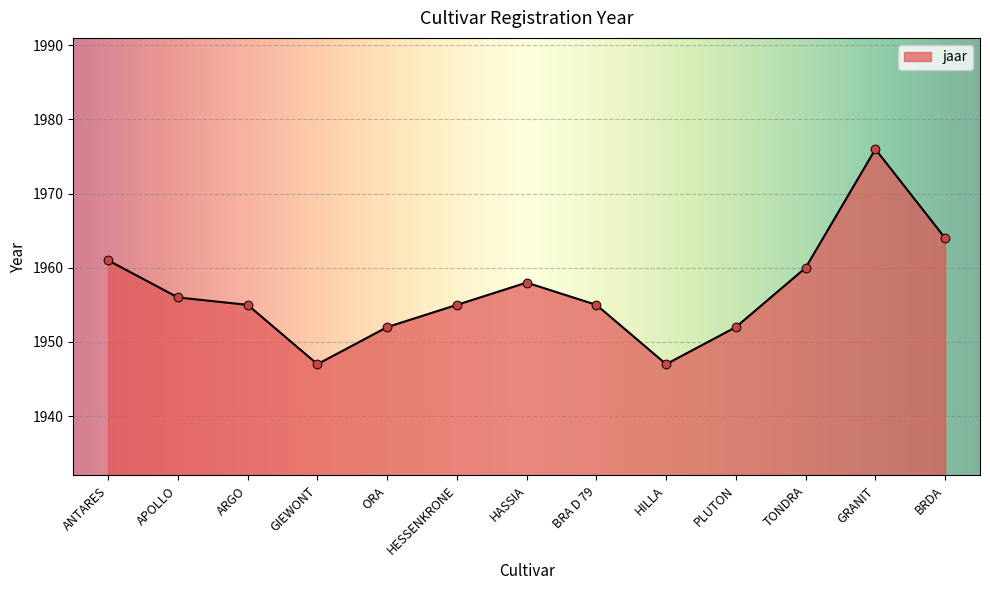

Approximately how many times larger is the value at PLUTON compared to HESSENKRONE?

1.0